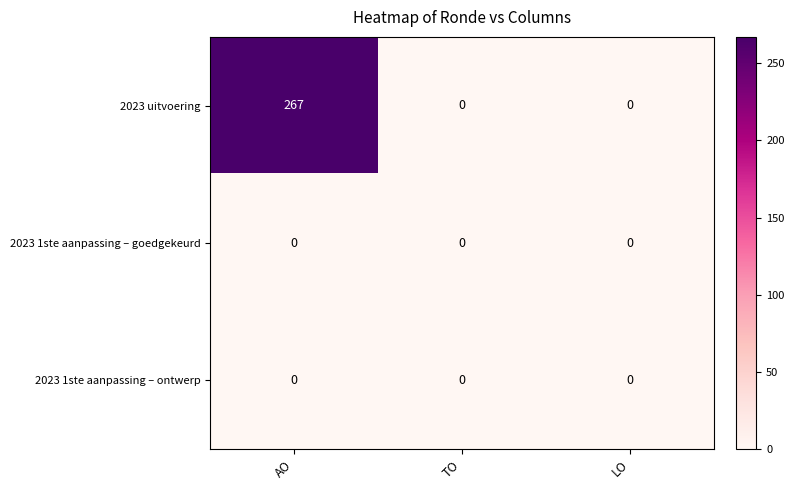

Is it true that 2023 1ste aanpassing – goedgekeurd equals 0 at TO?

True